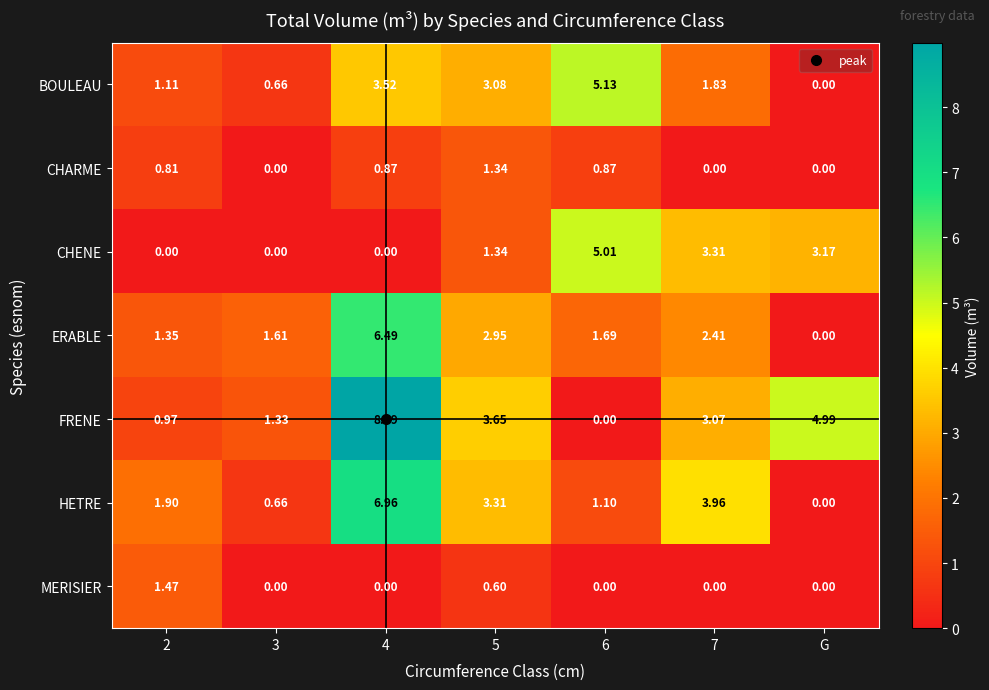

Which series changed the most between 2 and 7?

CHENE